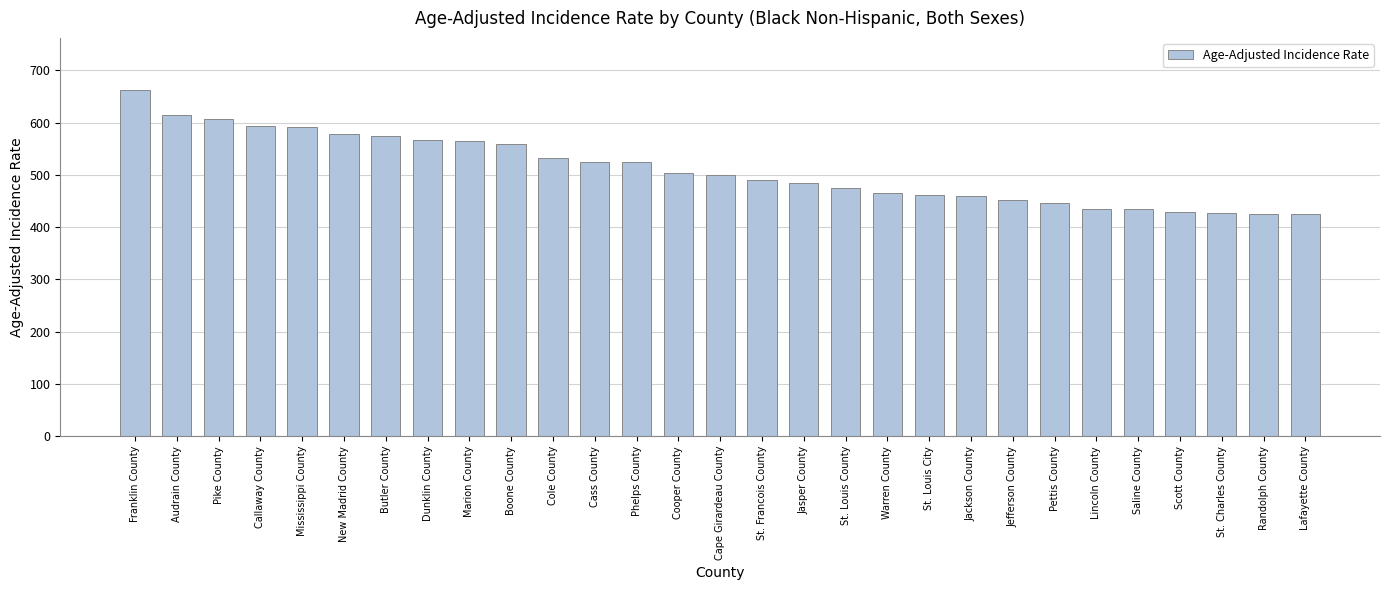

What is the minimum value shown in the chart?

425.0